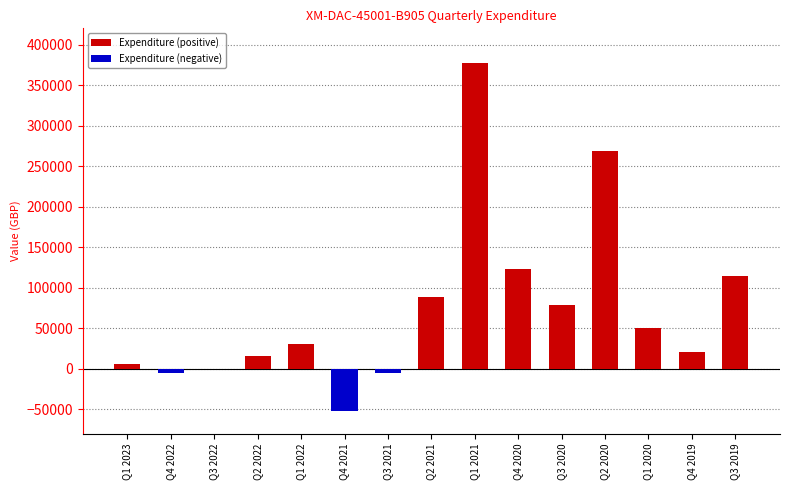

How many bars are there in total?

30